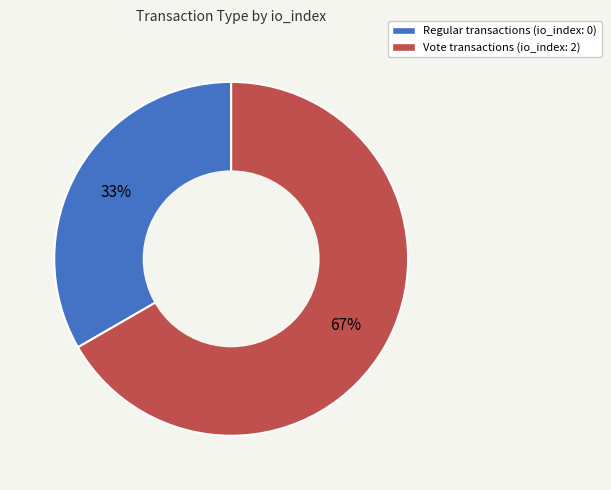

To the nearest percent, what is the combined percentage of Vote and Regular?

100%